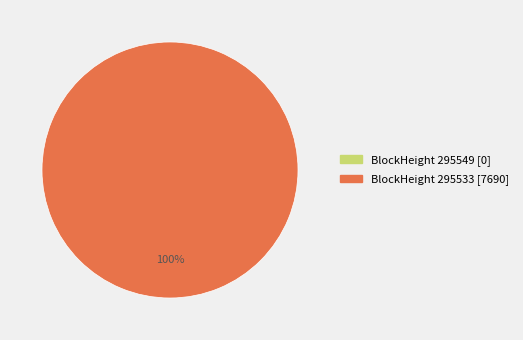

True or false: 295533 accounts for 100% of the total.

True